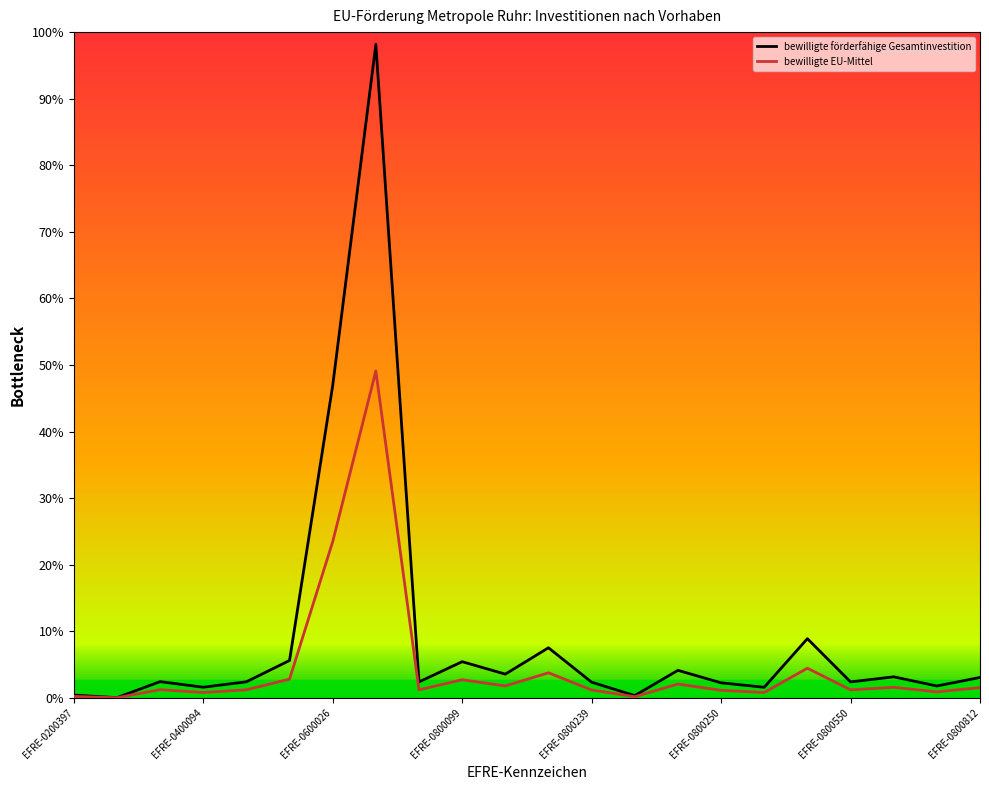

What is the difference between the maximum and second lowest values in the bewilligte förderfähige Gesamtinvestition series?

10761000.0